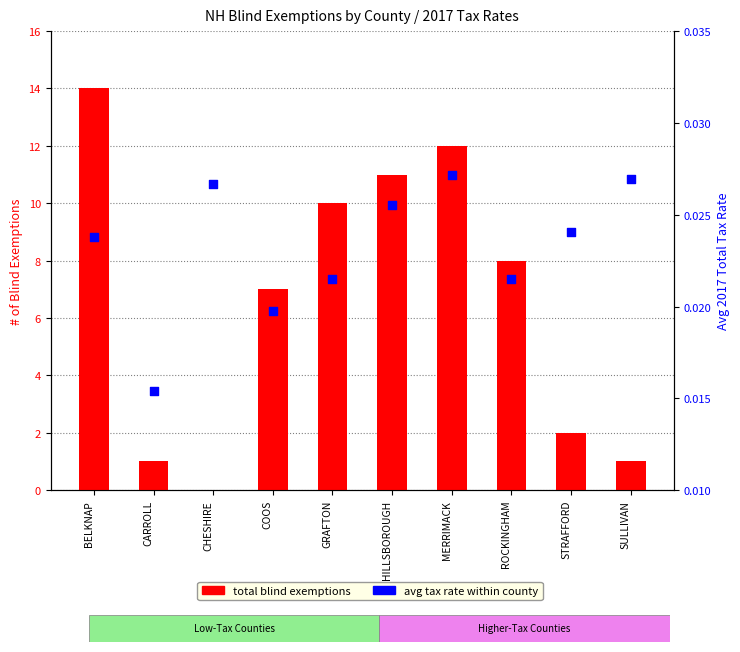

Which series has the largest total across all categories?

total blind exemptions